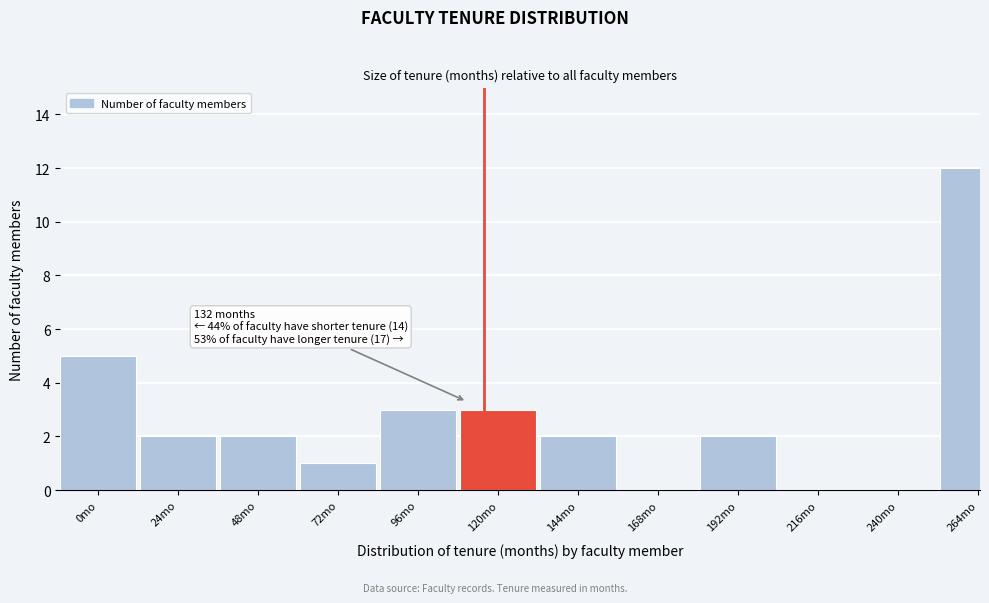

Reading left to right, transcribe all the data shown in this chart.

0mo=5	24mo=2	48mo=2	72mo=1	96mo=3	120mo=3	144mo=2	168mo=0	192mo=2	216mo=0	240mo=0	264mo=12